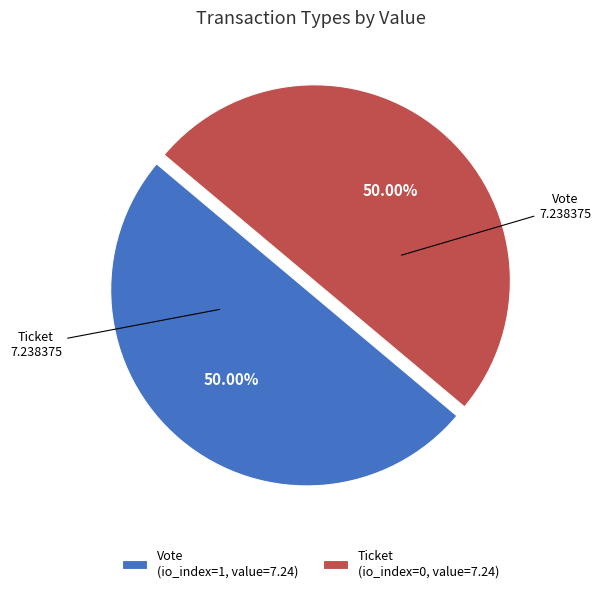

Do Ticket (io_index=0, value=7.24) and Vote (io_index=1, value=7.24) together represent more than half of the pie?

Yes